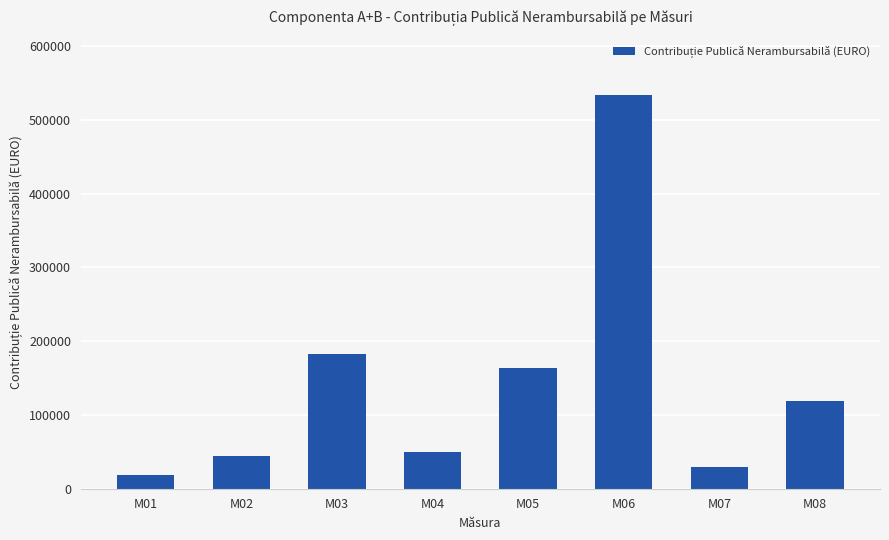

At which category does the chart reach its minimum across all series?

M01